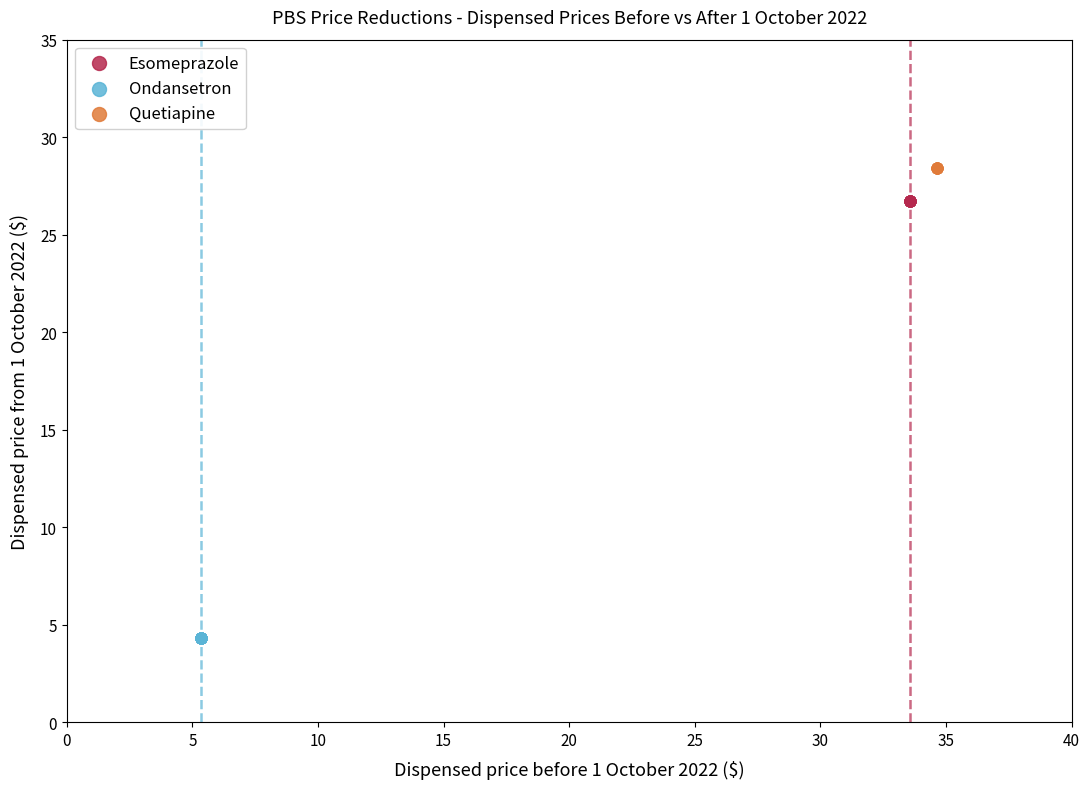

Which series contains the lowest Y value?

Ondansetron